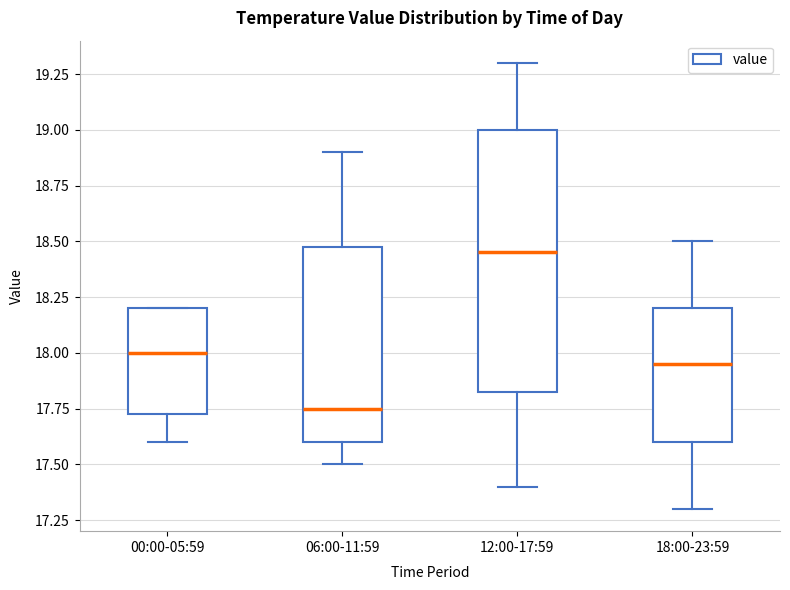

Comparing the boxes themselves (not the whiskers), which one is the tallest?

12:00-17:59